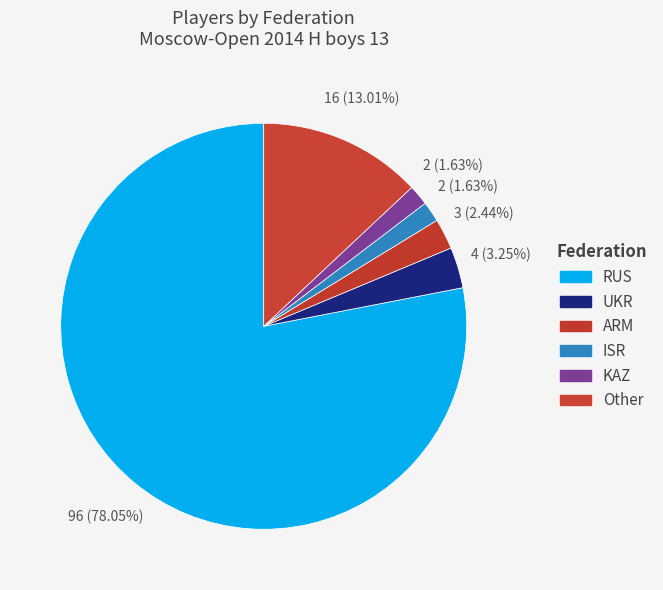

Which has a higher value, UKR or Other?

Other